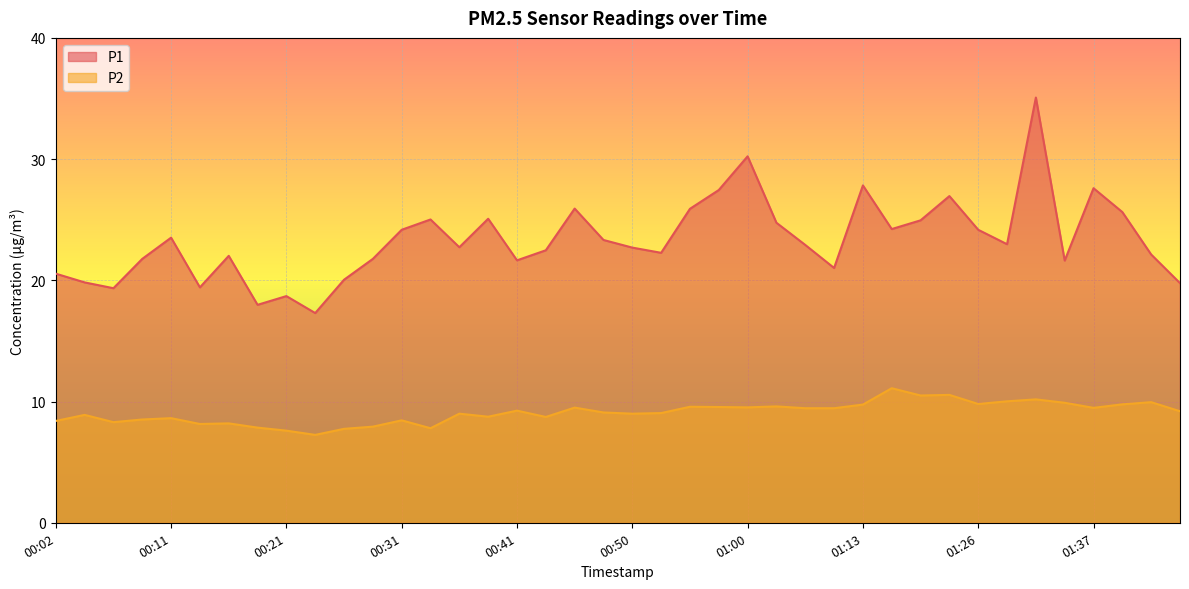

True or false: P2 has a value of 9.9 at 01:41.

True